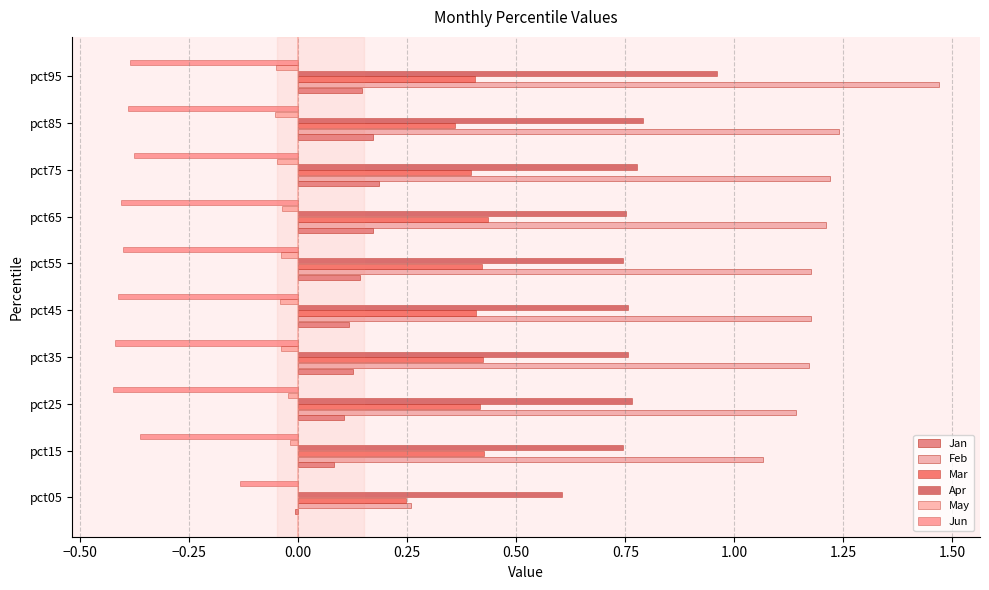

At which category is the sum across all series the highest?

pct95